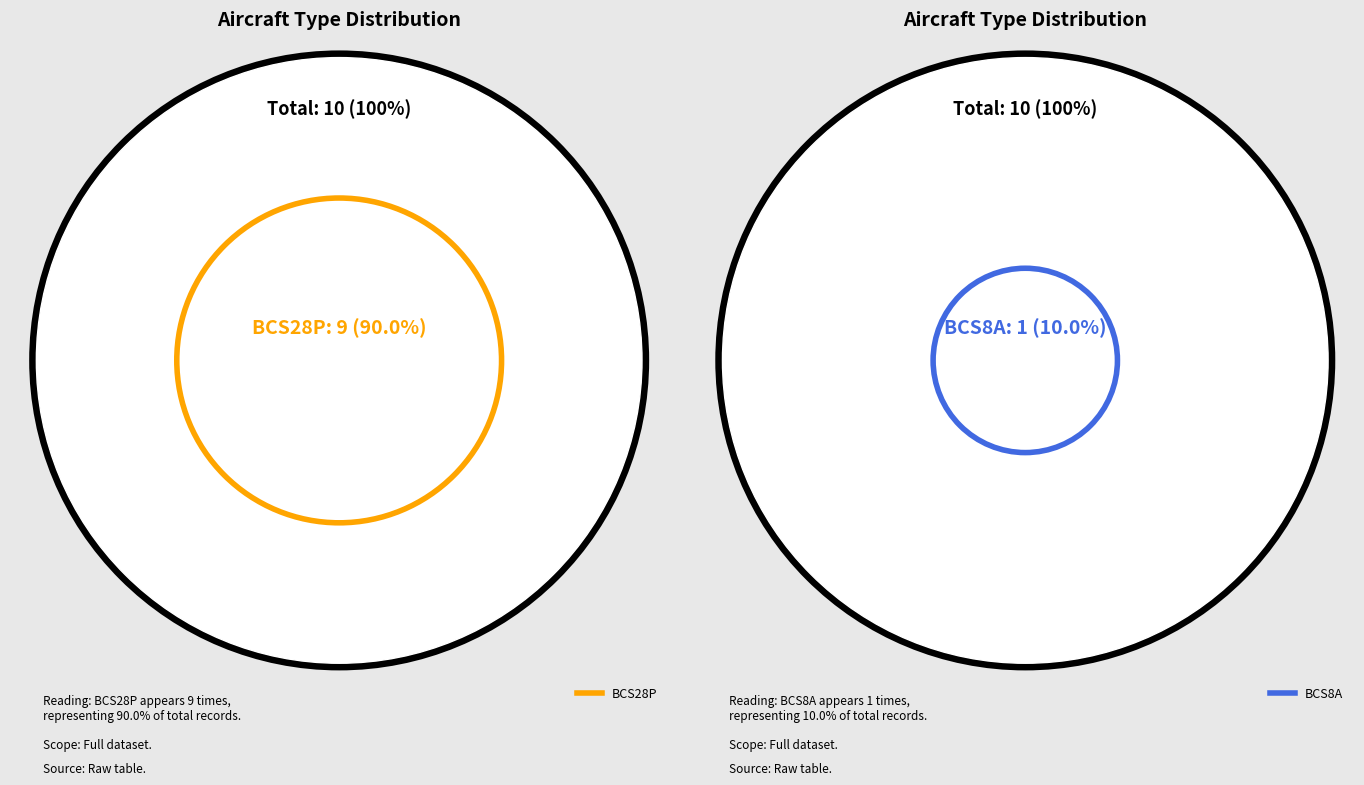

Is it true that BCS8A is 20% of the pie?

False